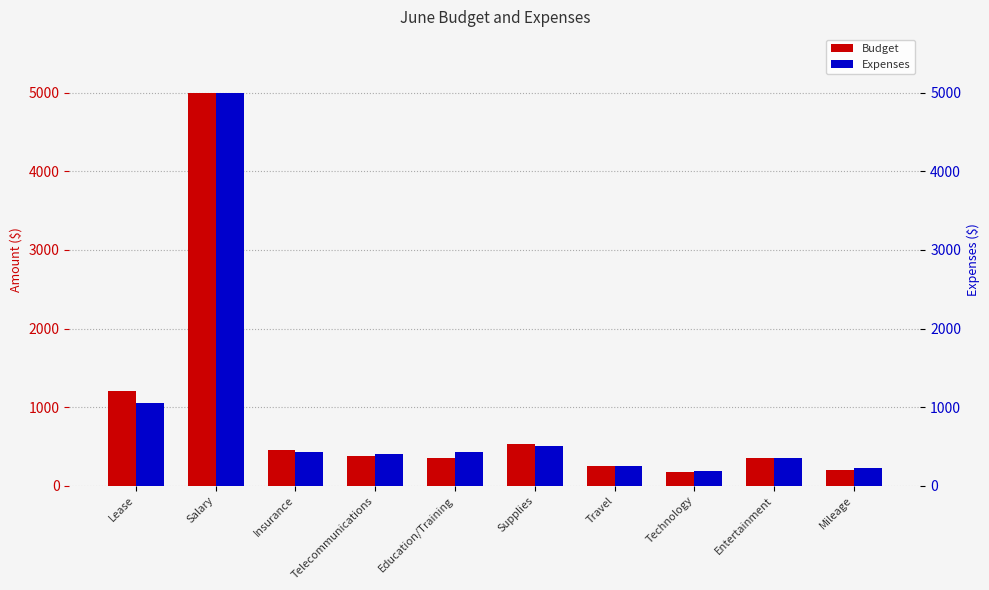

What is the difference between the Expenses values at Salary and Insurance?

4575